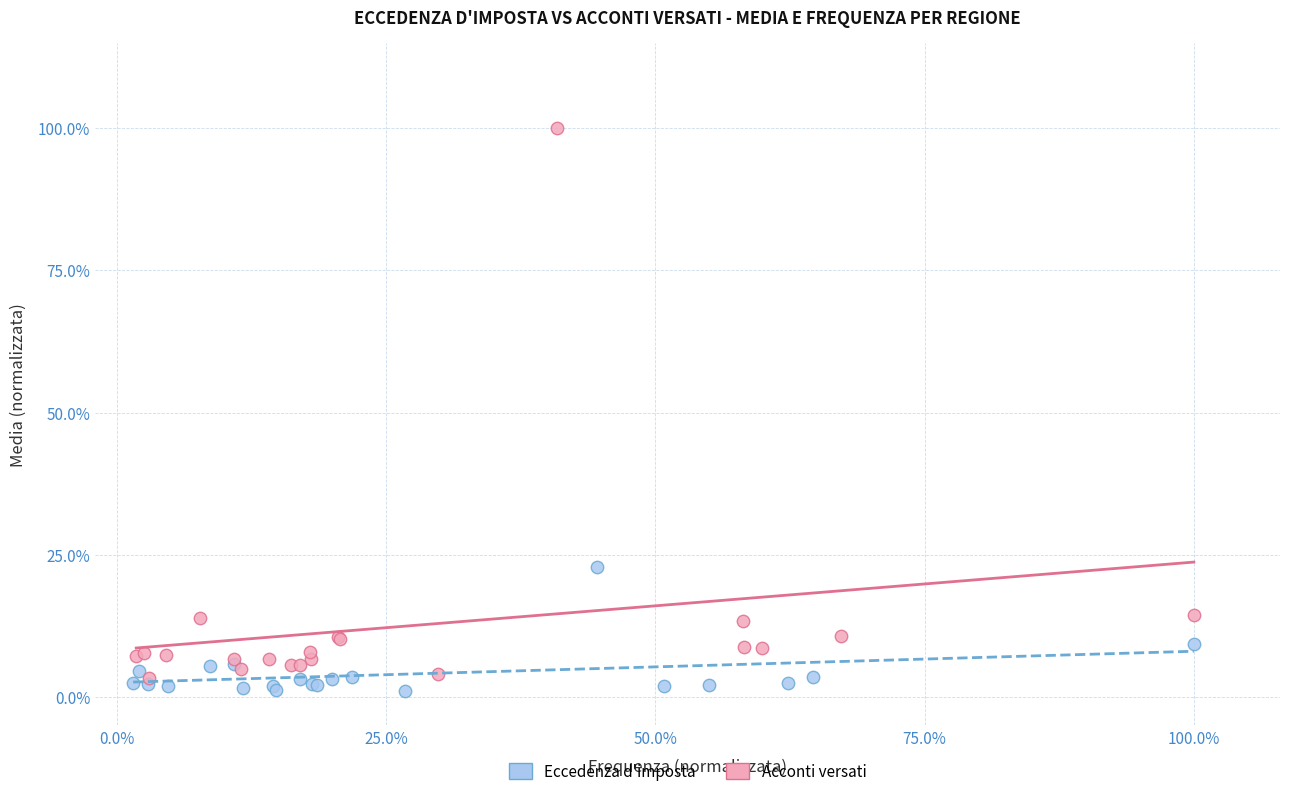

What are all the series names shown in the legend?

Eccedenza d'imposta, Acconti versati